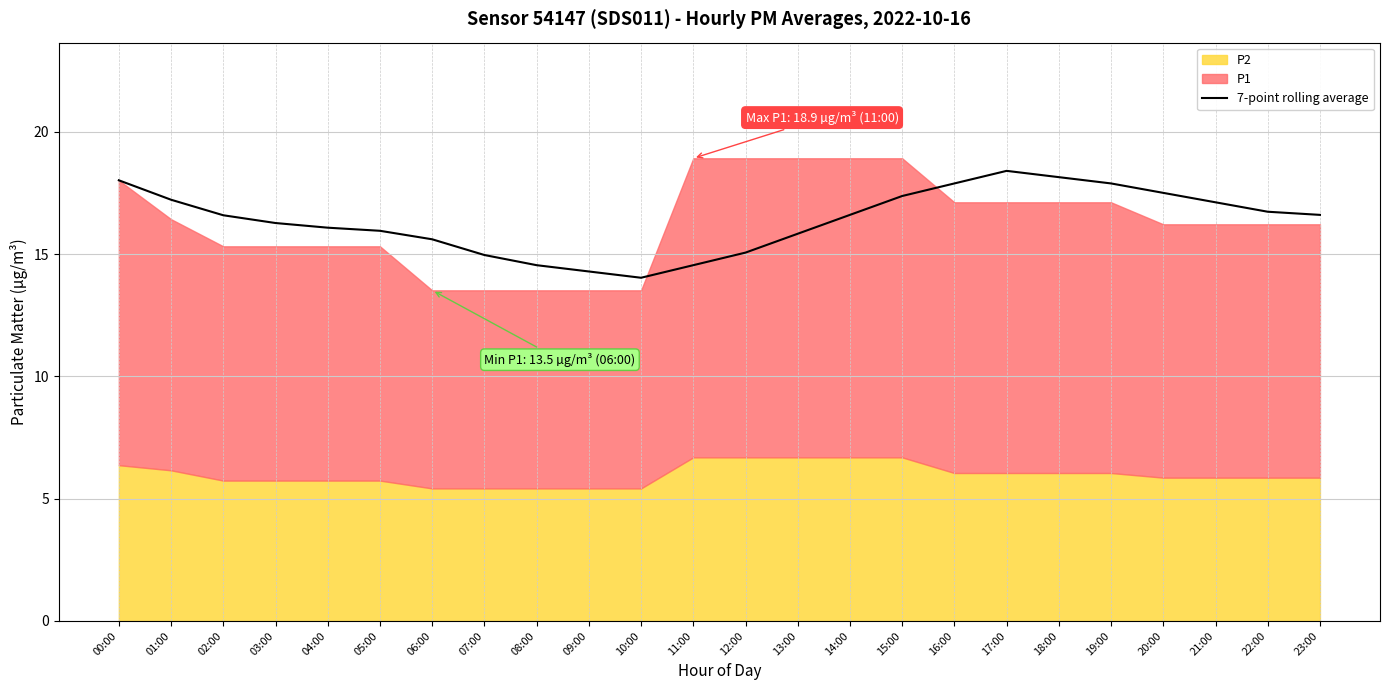

The value of 7-point rolling average at 18:00 is 26.0. True or false?

False